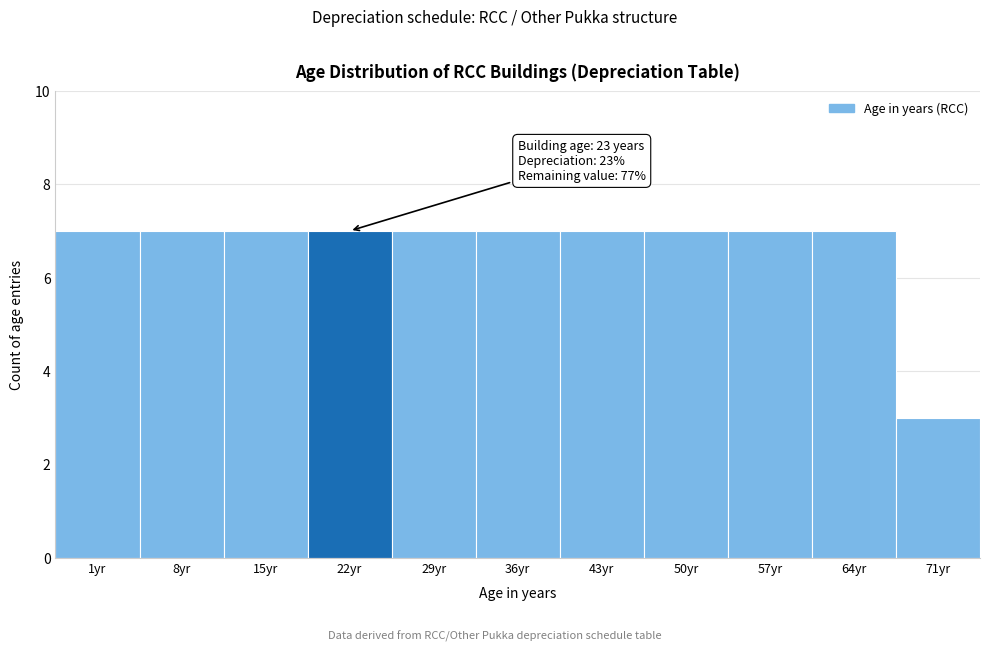

Reading left to right, what are all the values shown in this chart?

1yr=7	8yr=7	15yr=7	22yr=7	29yr=7	36yr=7	43yr=7	50yr=7	57yr=7	64yr=7	71yr=3